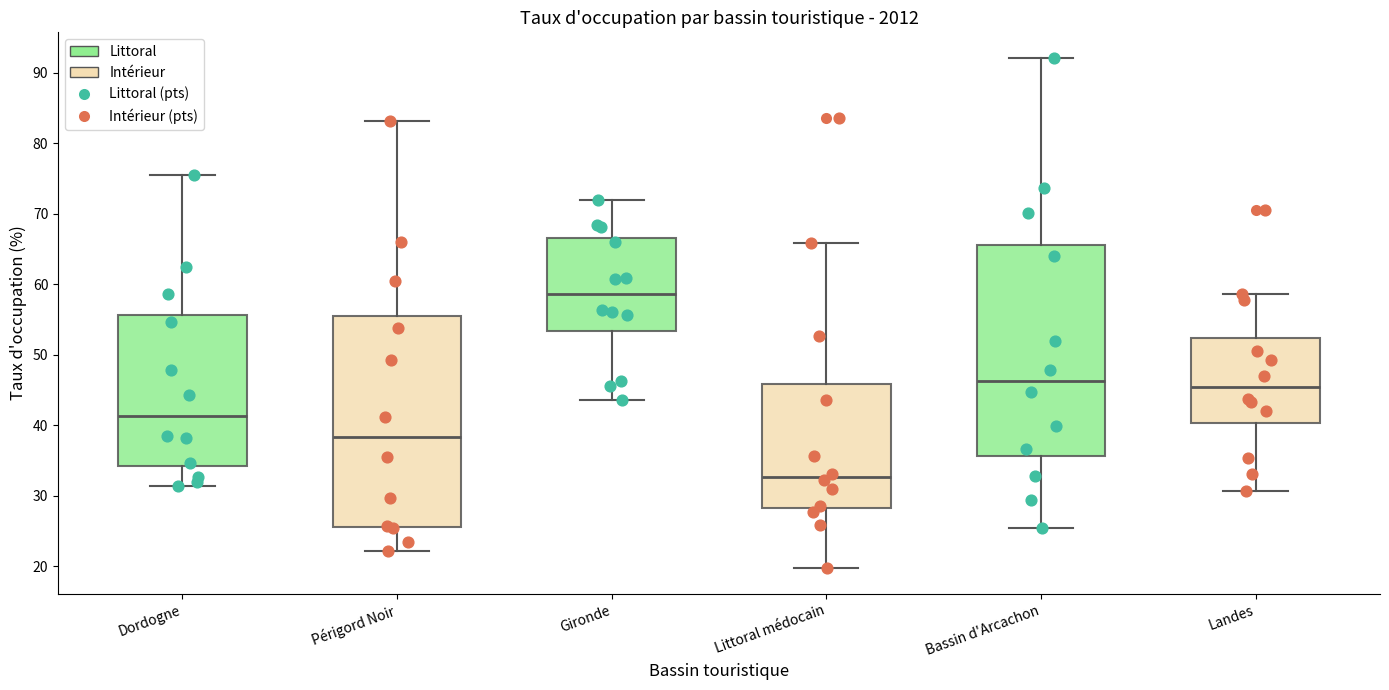

Reading left to right, transcribe this box plot: for each box, give where its median line is, the range the box spans, and where its two whiskers end, as read against the y-axis. The values are not printed on the chart, so give them approximately, as read against the axis.

Dordogne: median 41, box 34 to 56, whiskers 31 to 76
Périgord Noir: median 38, box 26 to 55, whiskers 22 to 83
Gironde: median 59, box 53 to 67, whiskers 44 to 72
Littoral médocain: median 33, box 28 to 46, whiskers 20 to 66
Bassin d'Arcachon: median 46, box 36 to 66, whiskers 25 to 92
Landes: median 45, box 40 to 52, whiskers 31 to 59